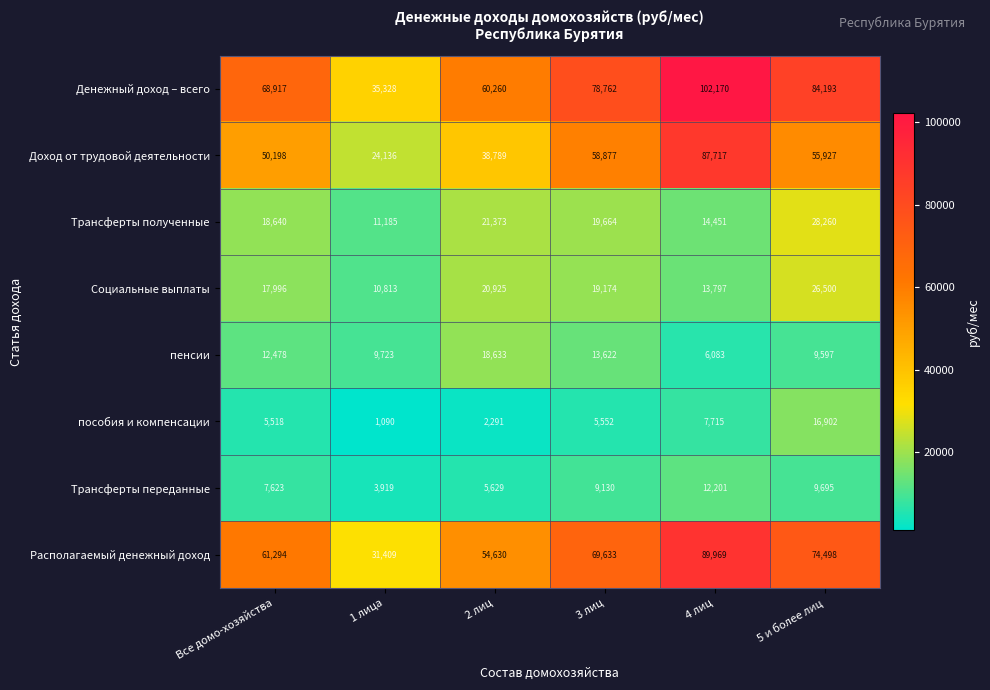

Rank the series by their maximum value, from highest to lowest.

Денежный доход – всего, Располагаемый денежный доход, Доход от трудовой деятельности, Трансферты полученные, Социальные выплаты, пенсии, пособия и компенсации, Трансферты переданные